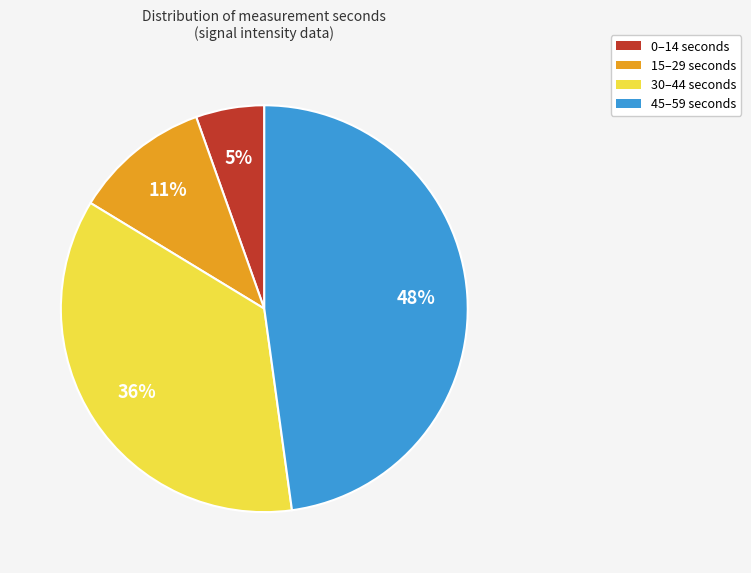

Is there a majority slice in this chart?

No